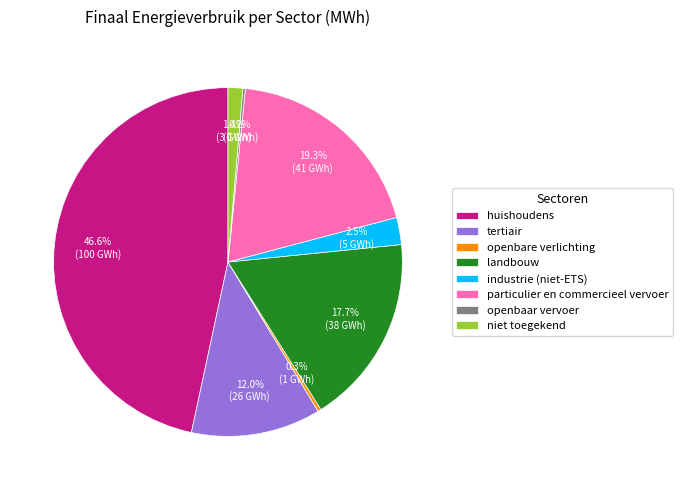

What is the ratio of the value at particulier en commercieel vervoer to the value at industrie (niet-ETS)?

7.7